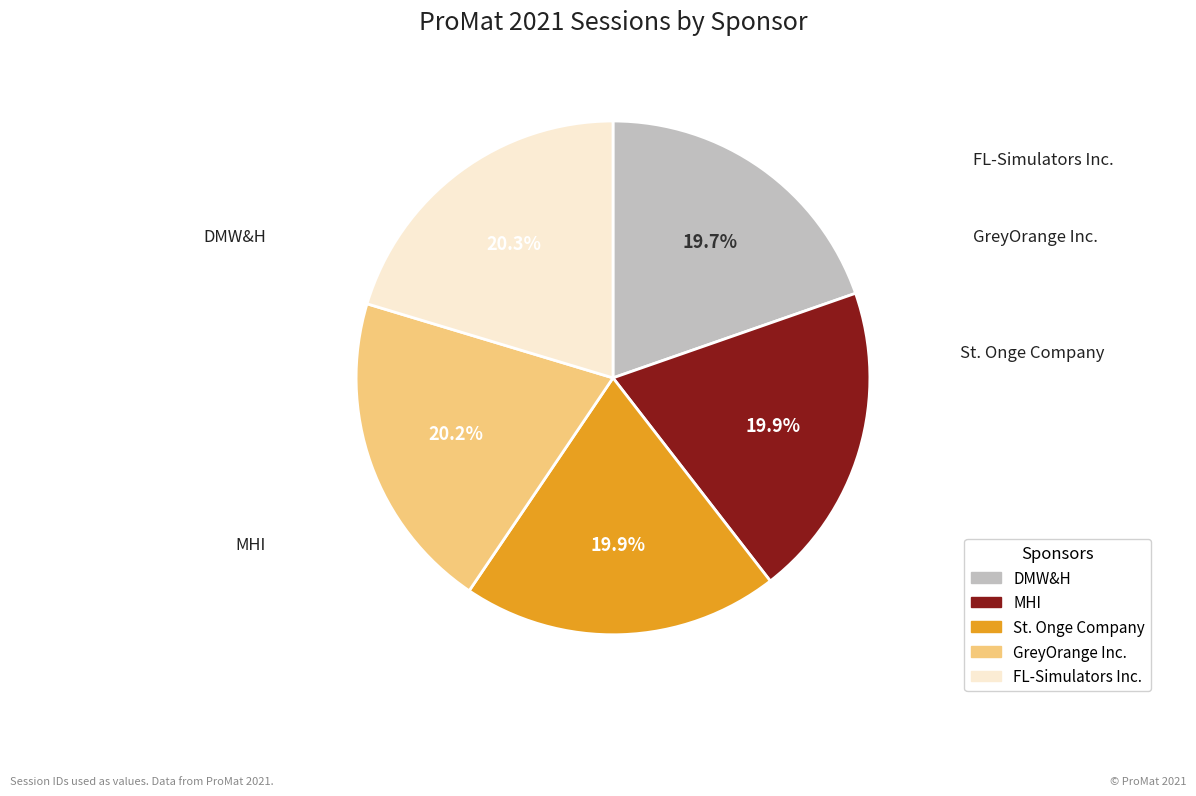

How many segments does this pie chart have?

5